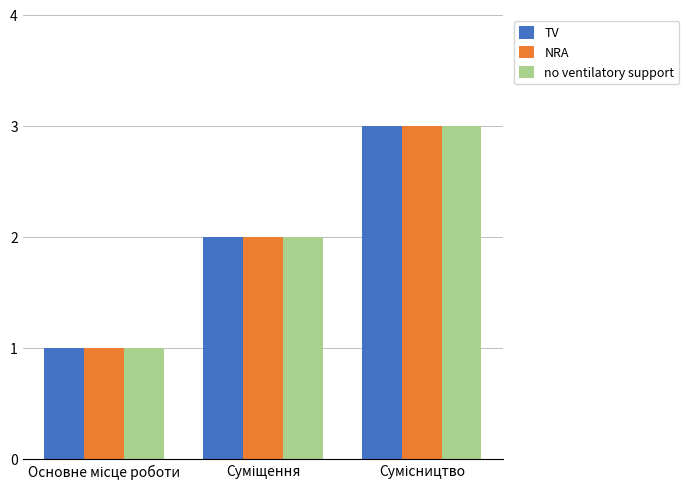

What is the value of the NRA bar at the 2nd from the left?

2